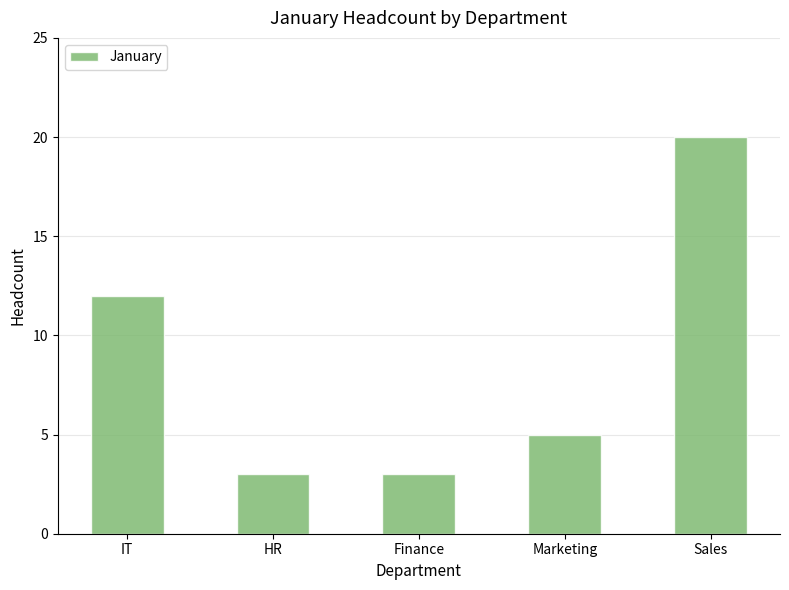

What is the label of the 4th bar from the left?

Marketing